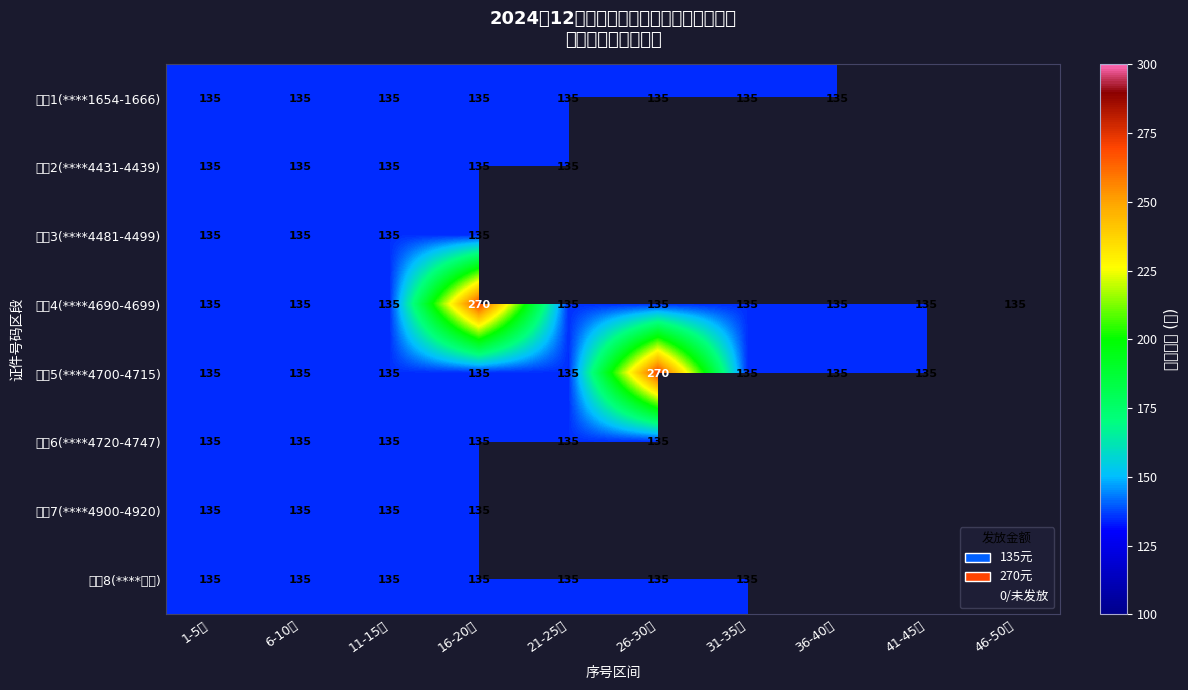

At which category is the sum across all series the highest?

16-20号